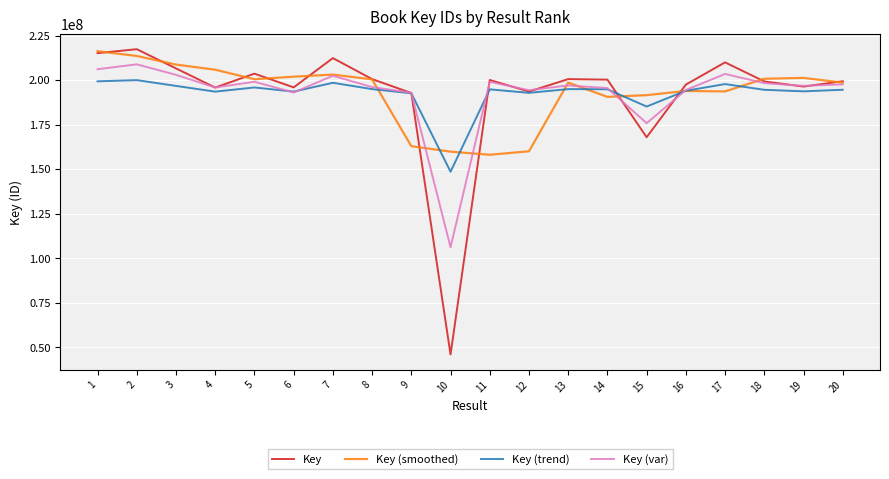

Which series has the widest spread of values?

Key